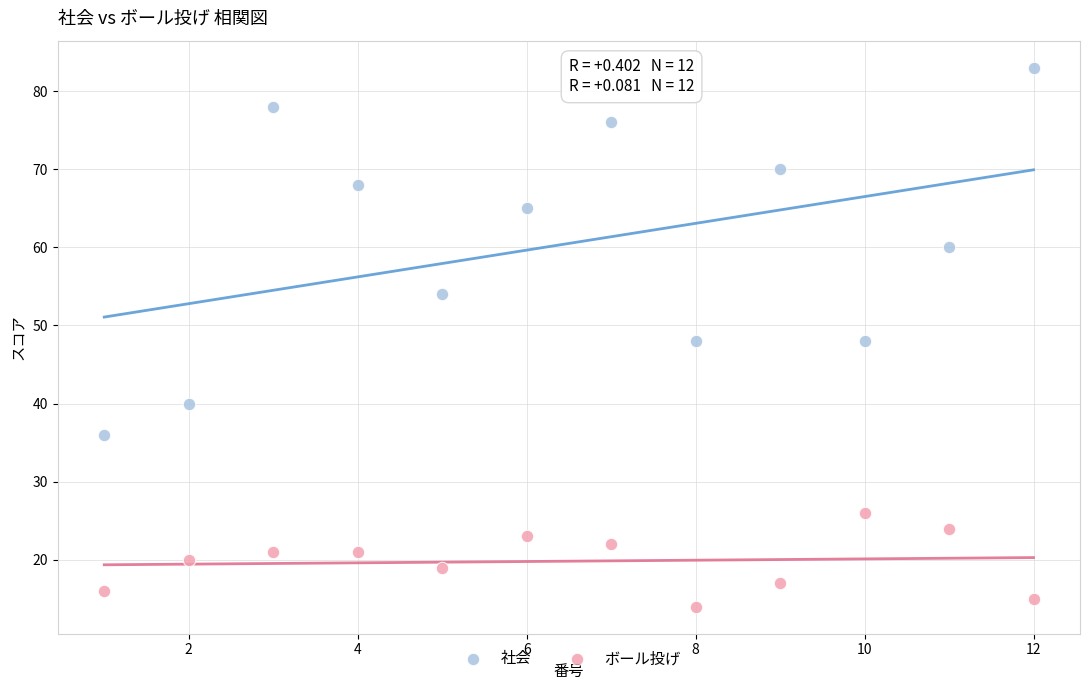

Which series has the largest Y range (max minus min)?

社会